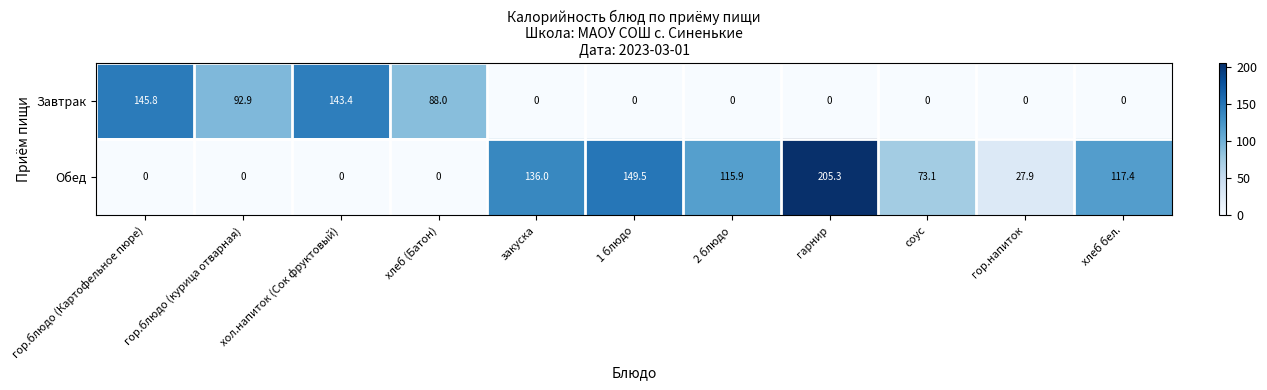

Which series has the largest total across all categories?

Обед